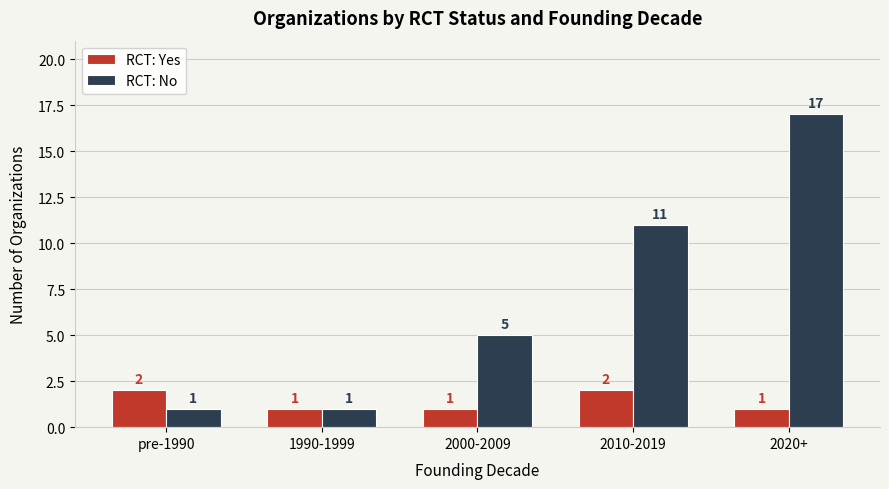

What is the difference between the maximum and minimum values in the RCT: Yes series?

1